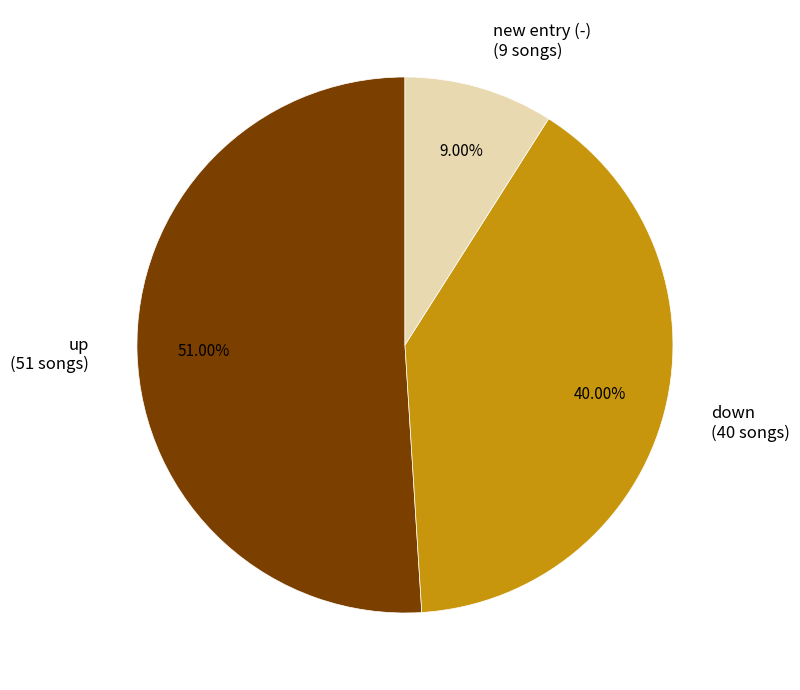

Do new entry (-) (9 songs) and down (40 songs) together represent more than half of the pie?

No